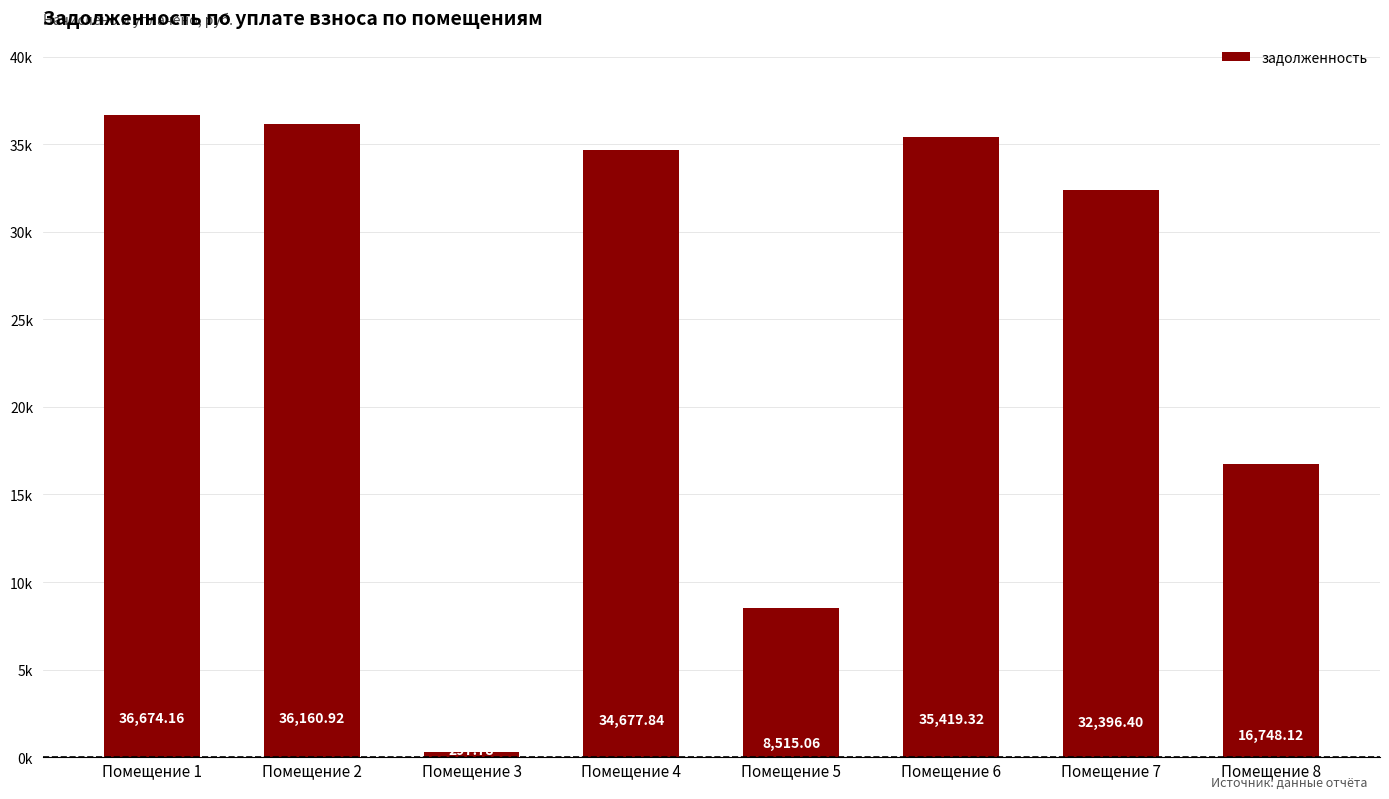

Rank the categories by value from highest to lowest.

Помещение 1, Помещение 2, Помещение 6, Помещение 4, Помещение 7, Помещение 8, Помещение 5, Помещение 3